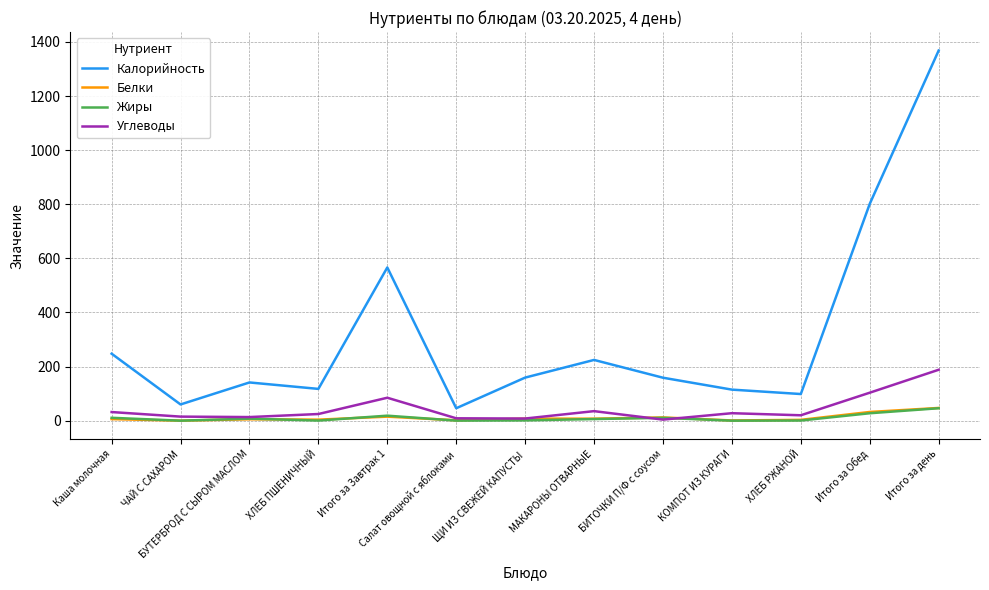

The Белки series shows 32.2 at Итого за Обед. True or false?

True